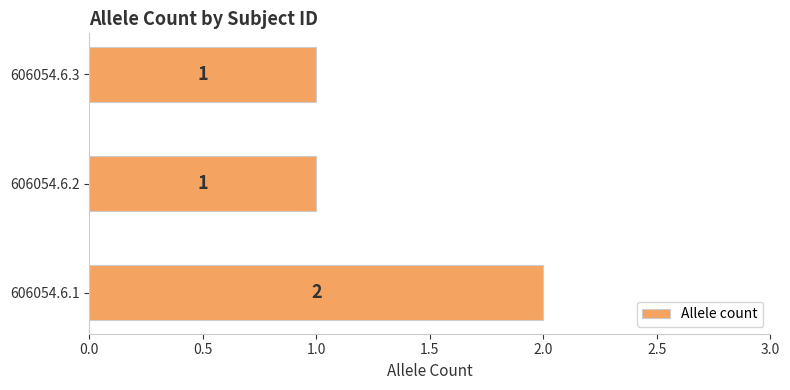

The chart shows a value of 1 at 606054.6.3. True or false?

True